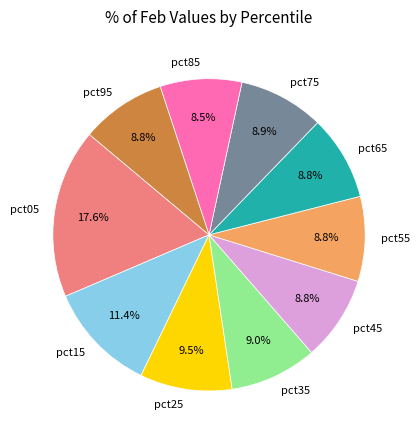

What percentage is the pct15 slice, to the nearest percent?

11%